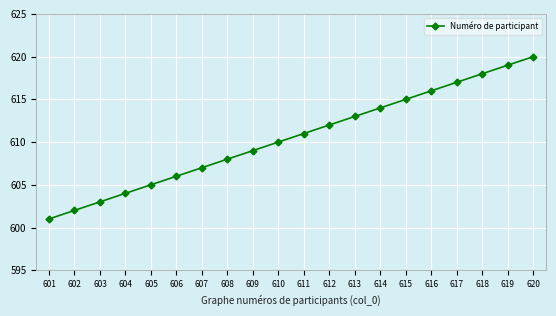

How many data points are less than 611?

10